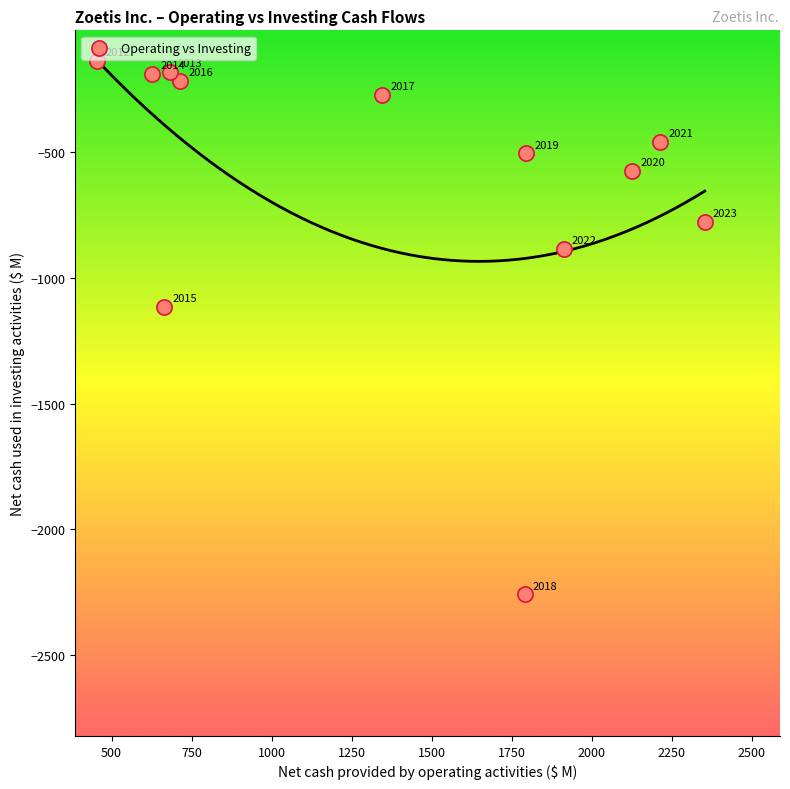

What Y value in the scatter plot is closest to -1197?

-1115